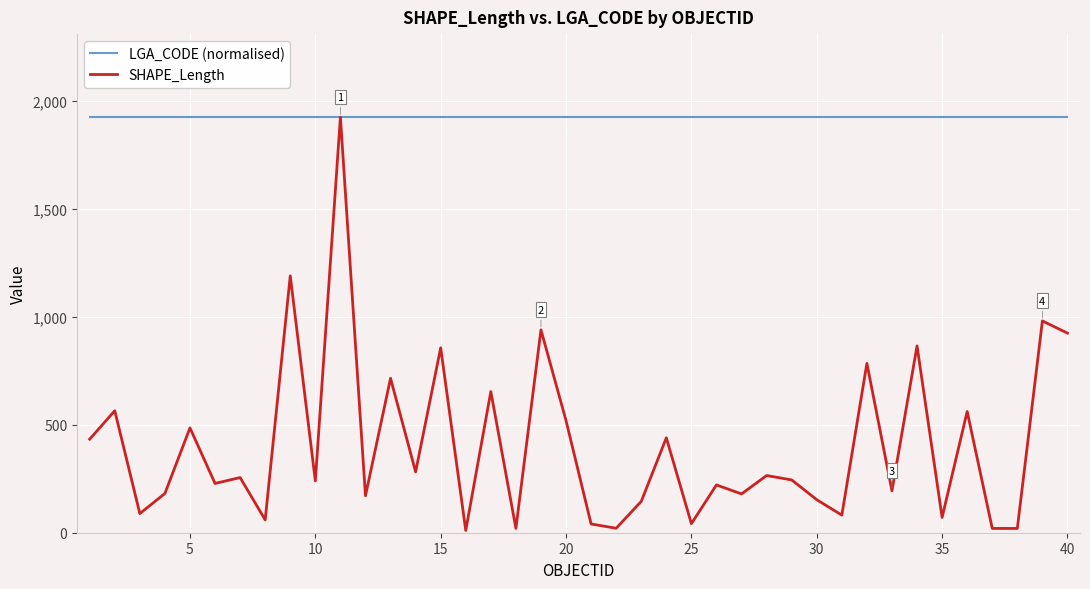

Which series has the largest range (max minus min)?

SHAPE_Length